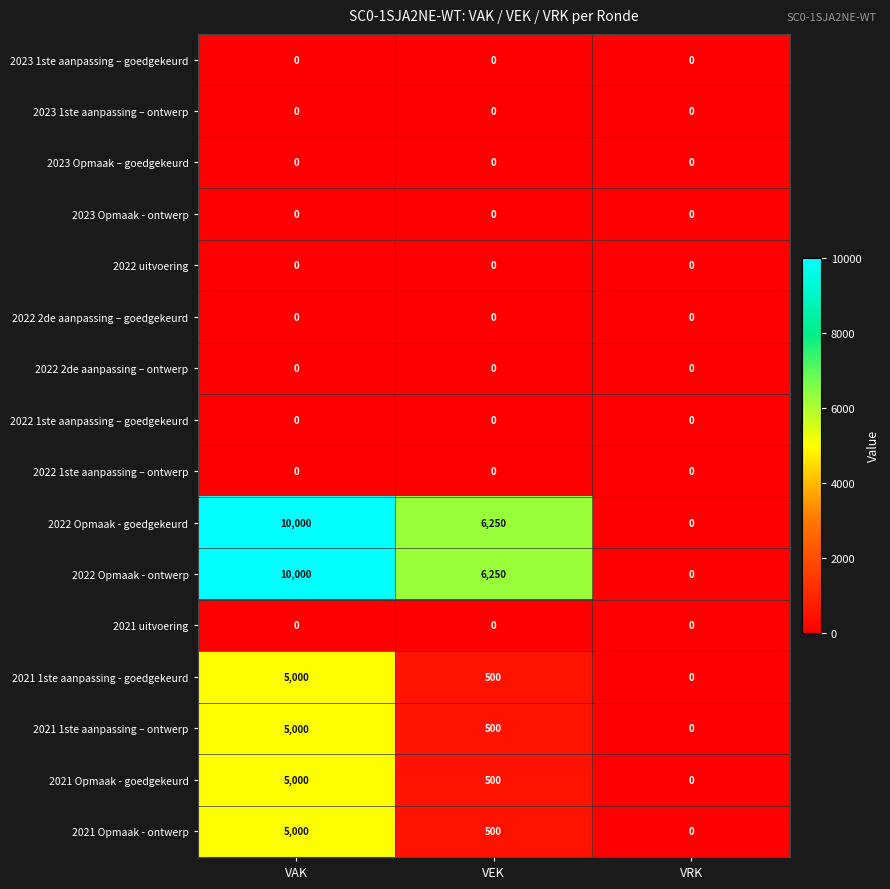

What is the difference between the second highest and minimum values in the 2021 1ste aanpassing – ontwerp series?

500